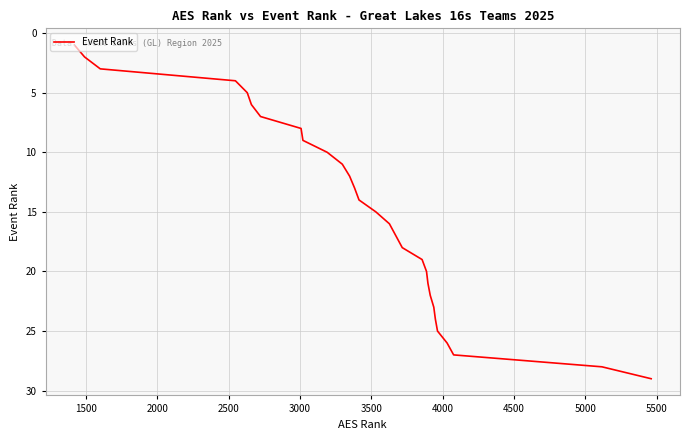

What is the greatest value displayed?

29